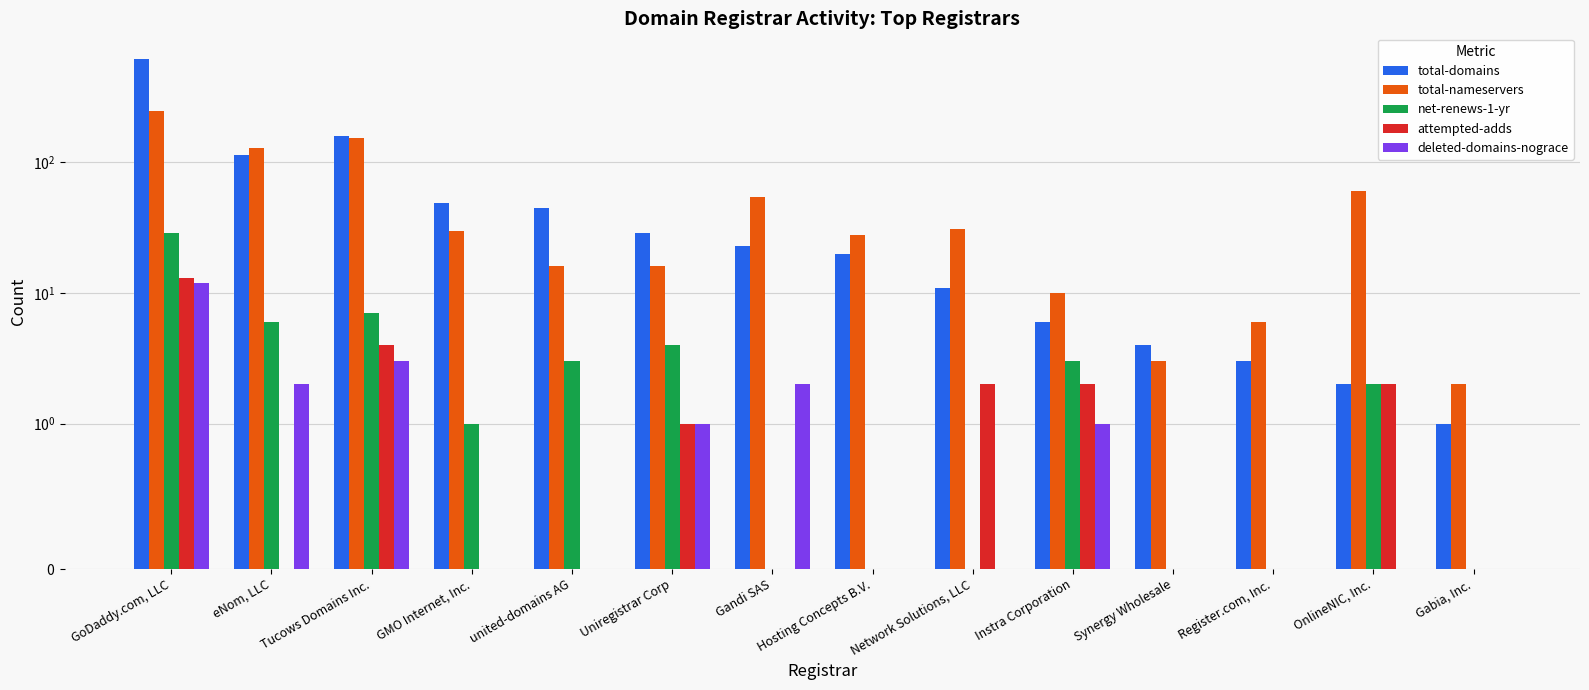

Is it true that total-domains equals 9 at Uniregistrar Corp?

False